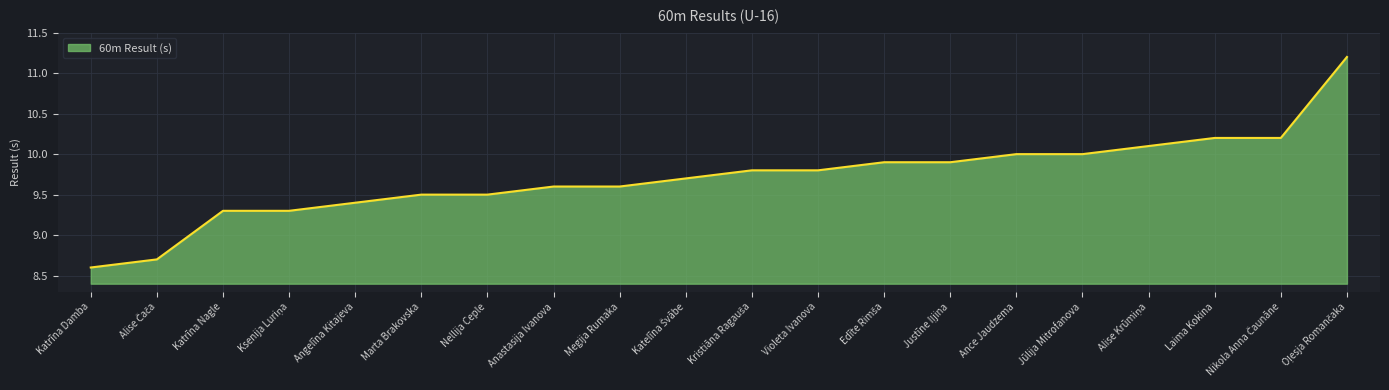

Reading left to right, extract all data points from this chart.

8.6	8.7	9.3	9.3	9.4	9.5	9.5	9.6	9.6	9.7	9.8	9.8	9.9	9.9	10.0	10.0	10.1	10.2	10.2	11.2